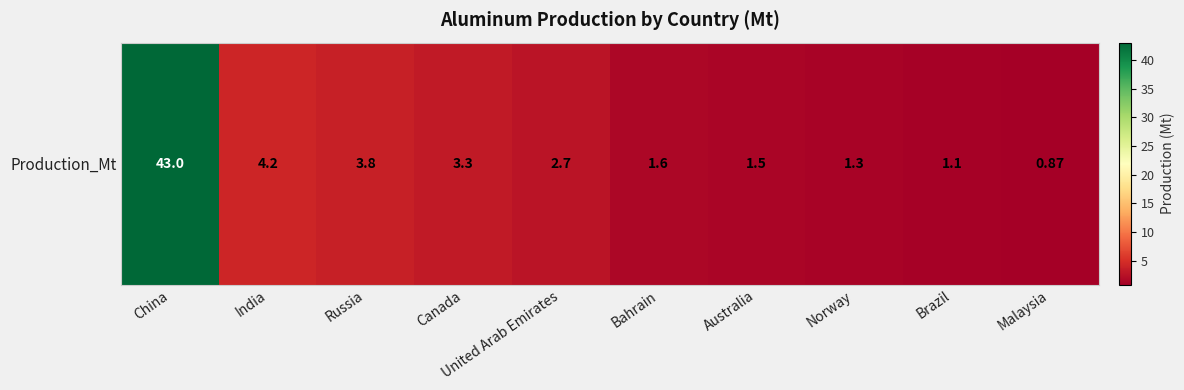

What value does the data have at China?

43.0